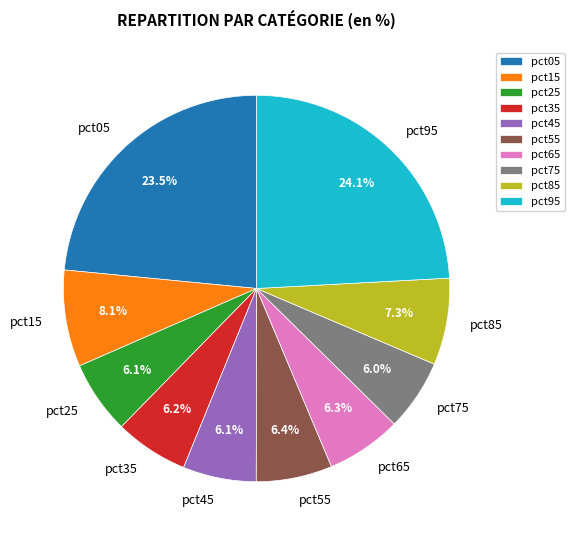

Is it true that pct55 is 1% of the pie?

False